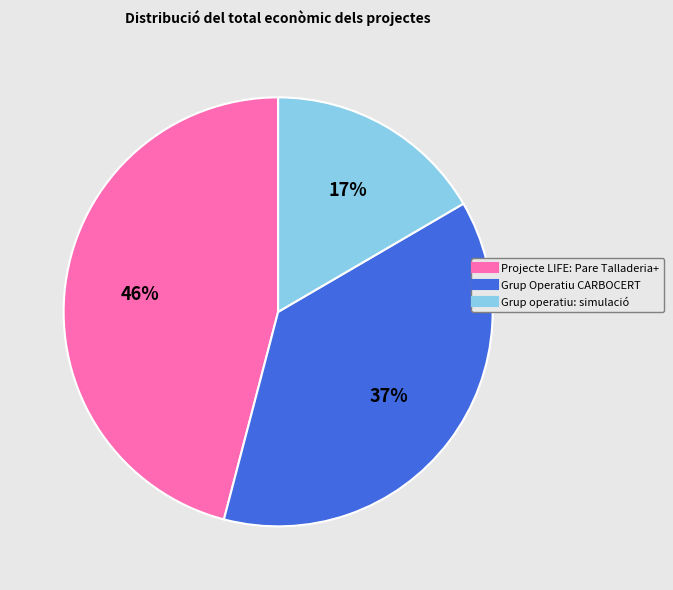

Does Projecte LIFE: Pare Talladeria+ account for over 50% of the chart?

No